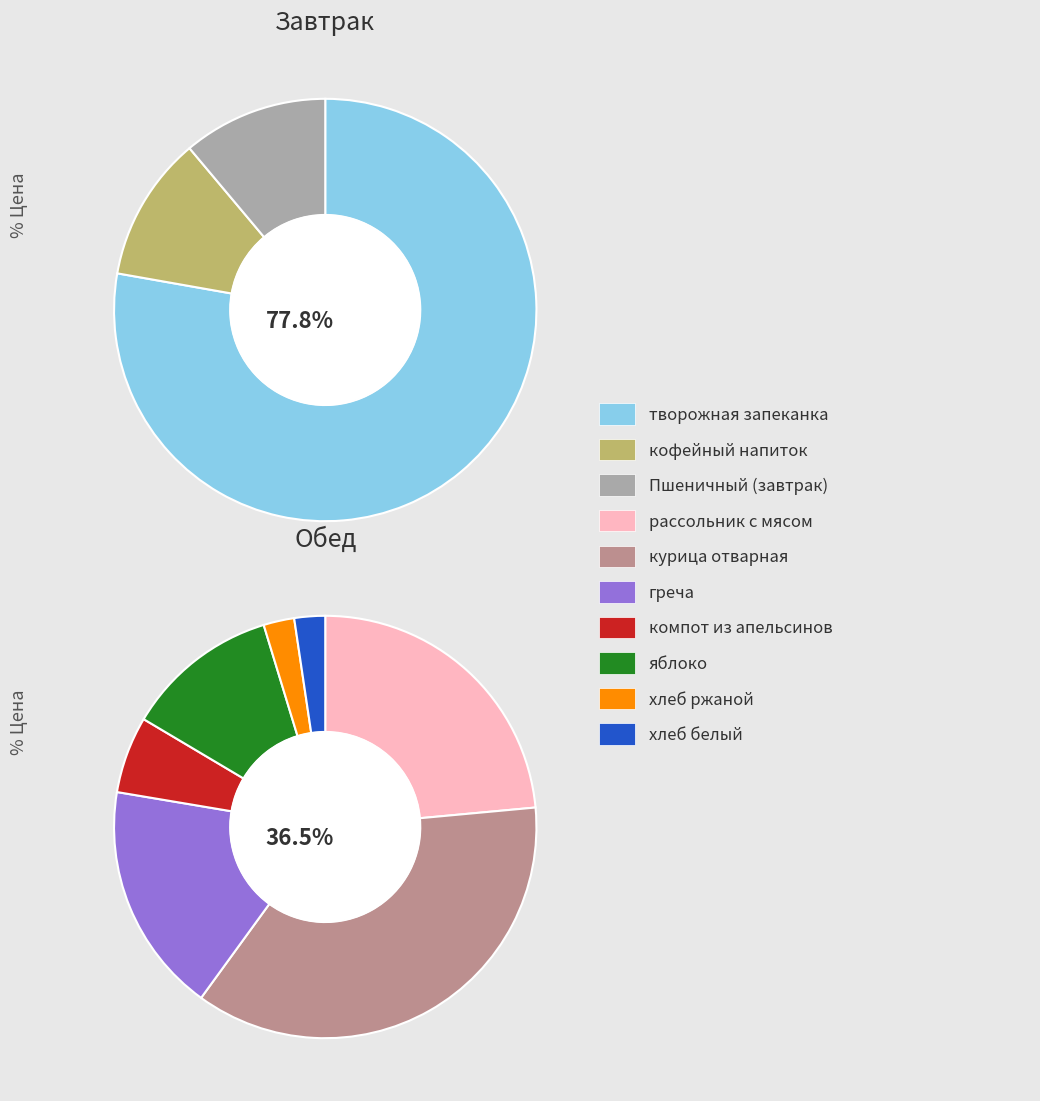

Count the number of slices in the pie.

10